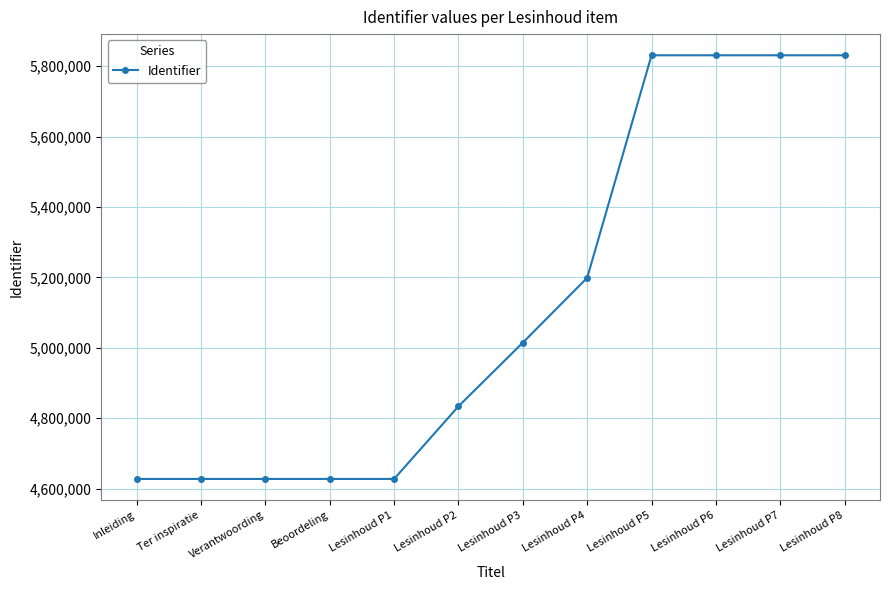

How many data points are less than 5014615?

6